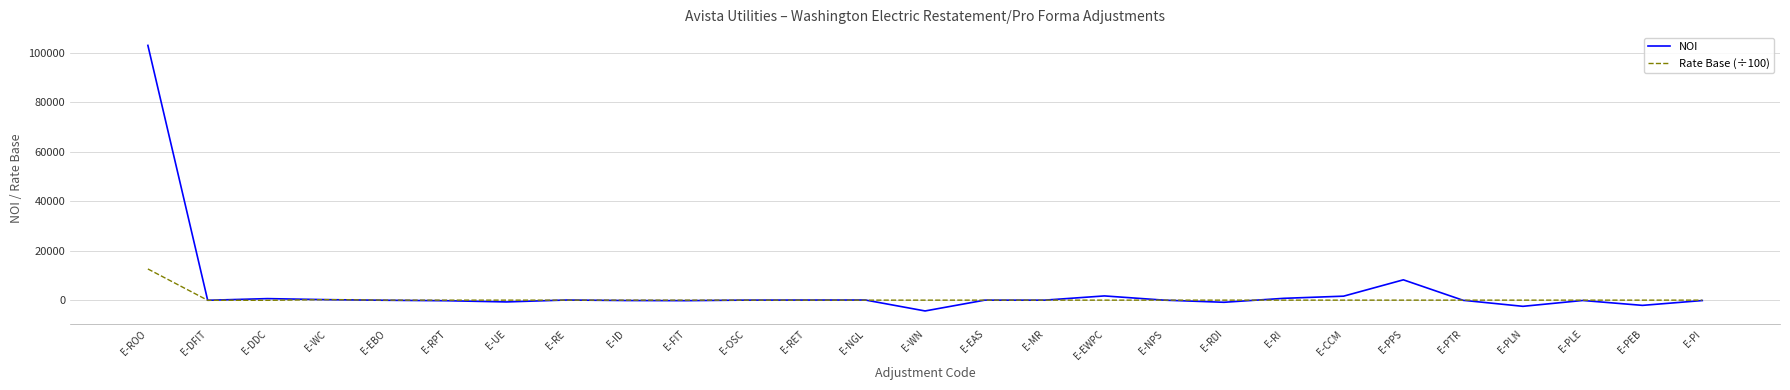

At which category is the sum across all series the highest?

E-ROO